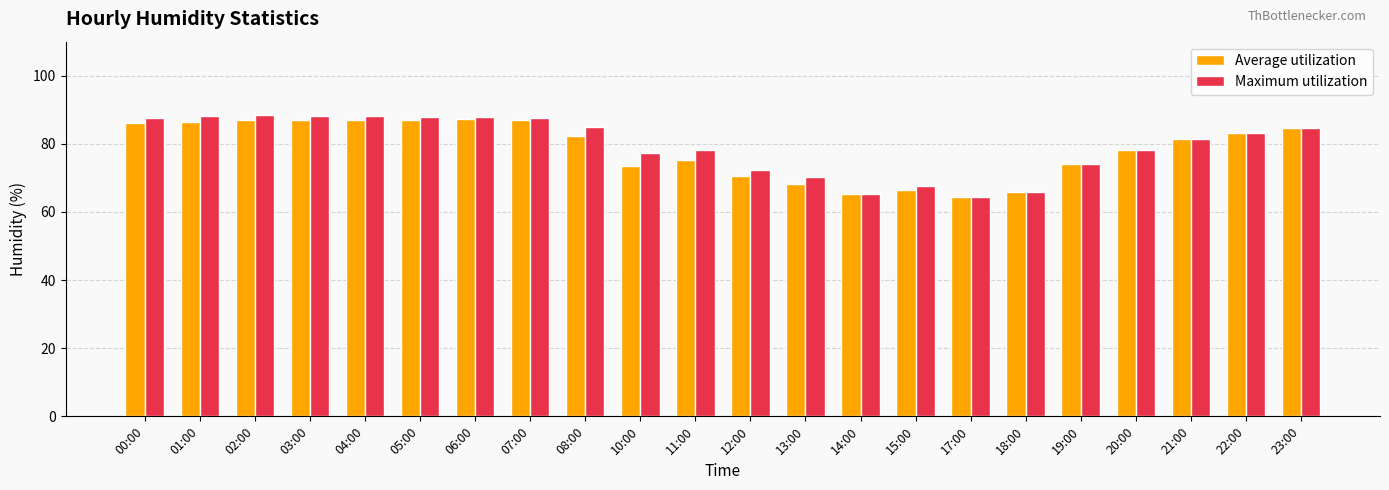

The Average utilization series shows 30.8 at 15:00. True or false?

False